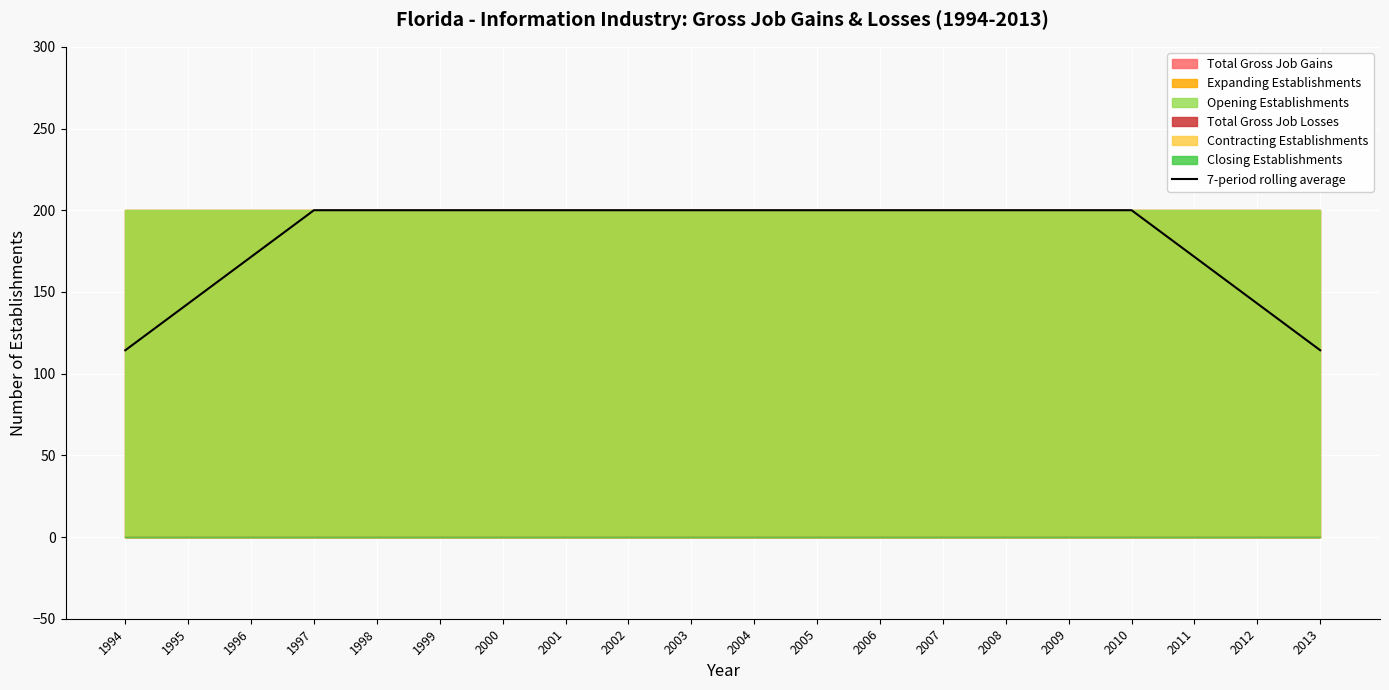

What is the greatest value displayed?

200.0